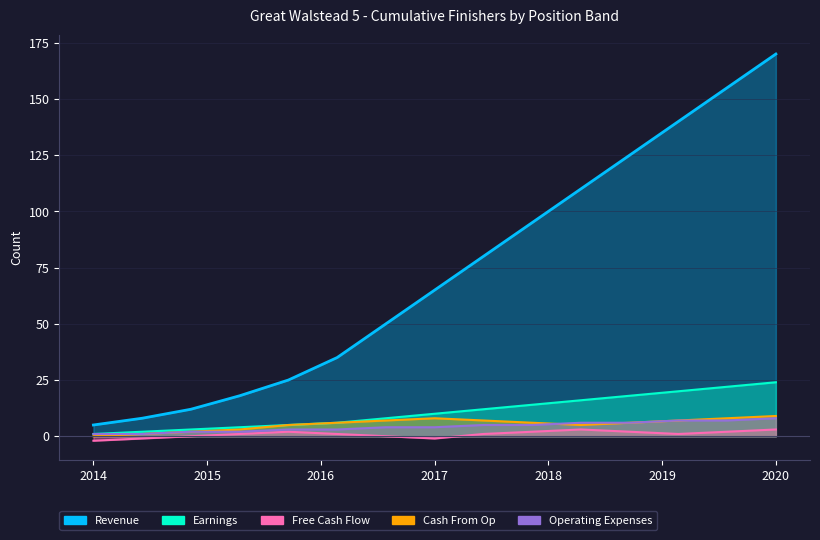

What is the minimum value shown in the chart?

-2